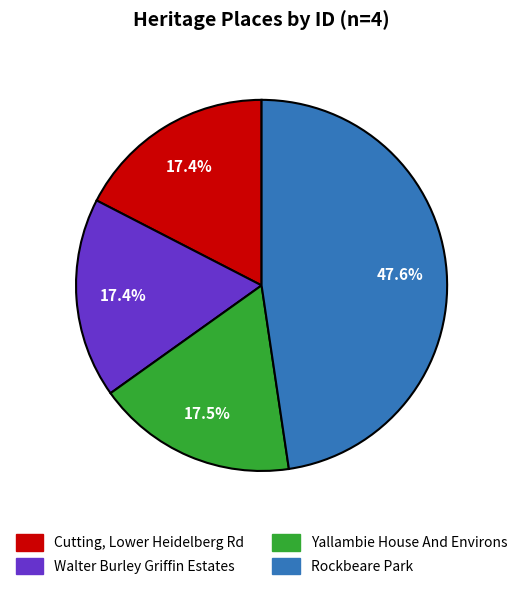

Which slice is the largest?

Rockbeare Park